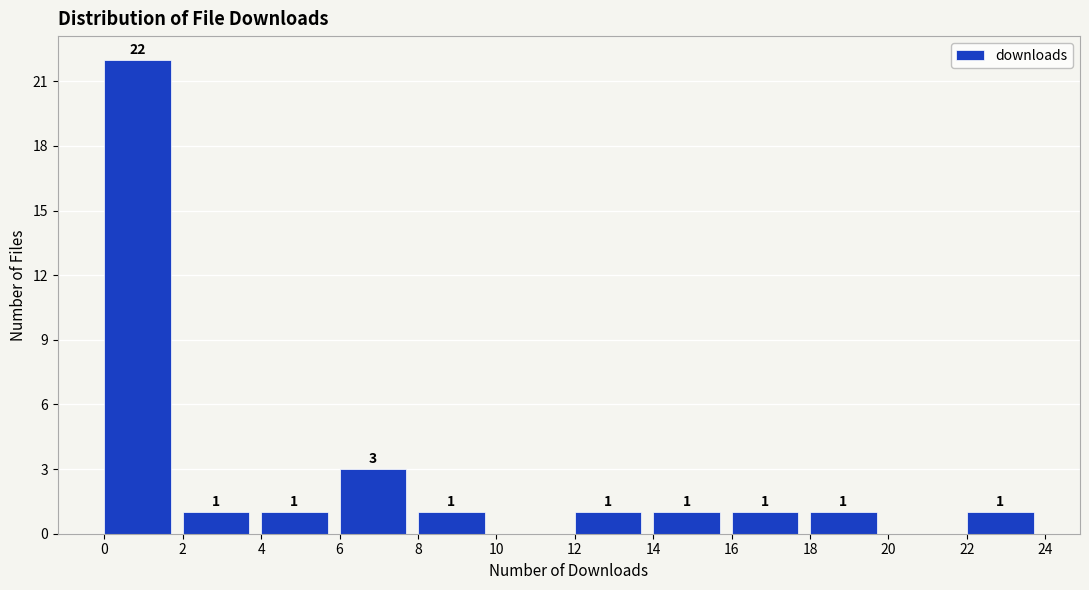

Which range on the x-axis has the tallest bar?

0 to 2